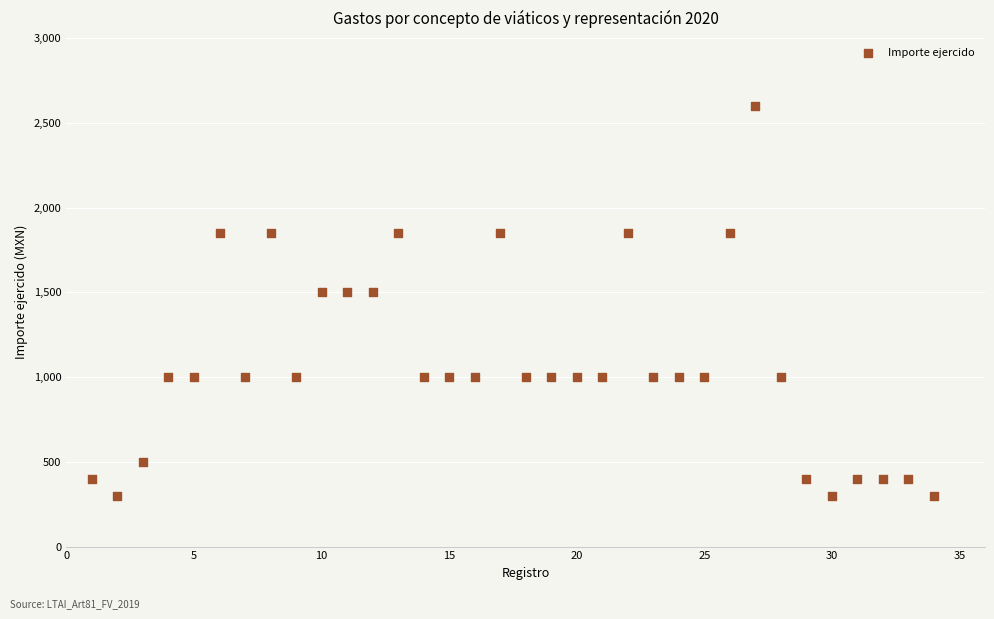

What is the range of Y values (max minus min)?

2300